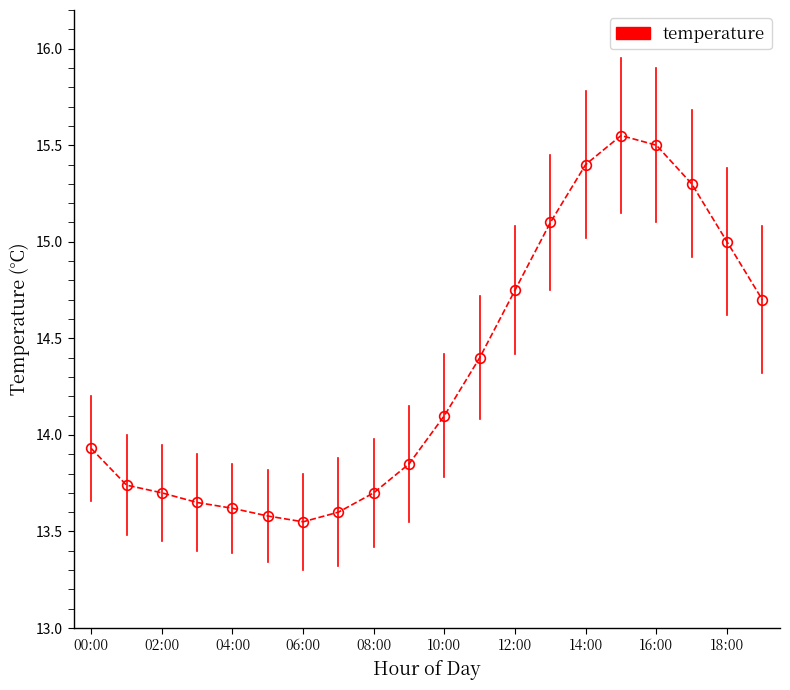

What is the greatest value displayed?

15.6